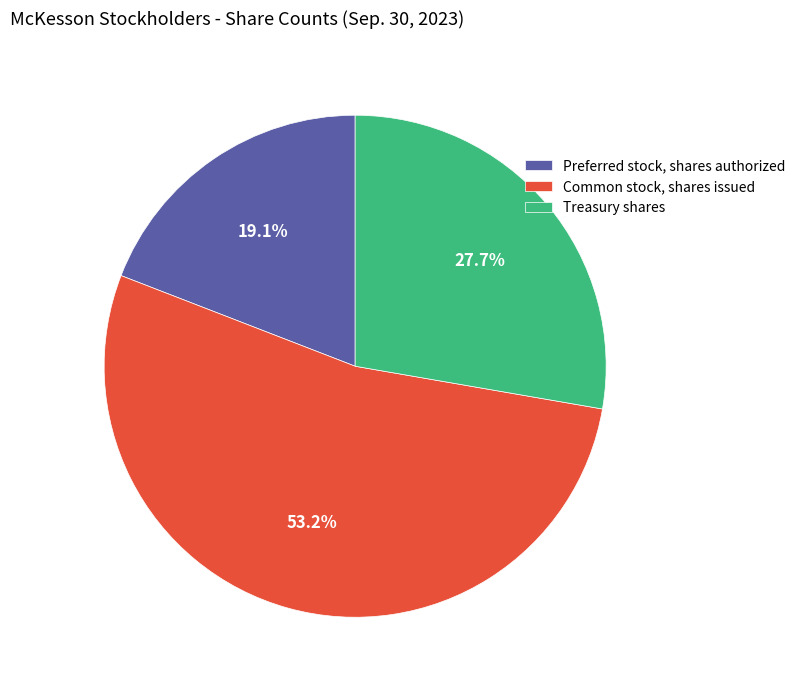

Between Common stock, shares issued and Preferred stock, shares authorized, which is larger?

Common stock, shares issued